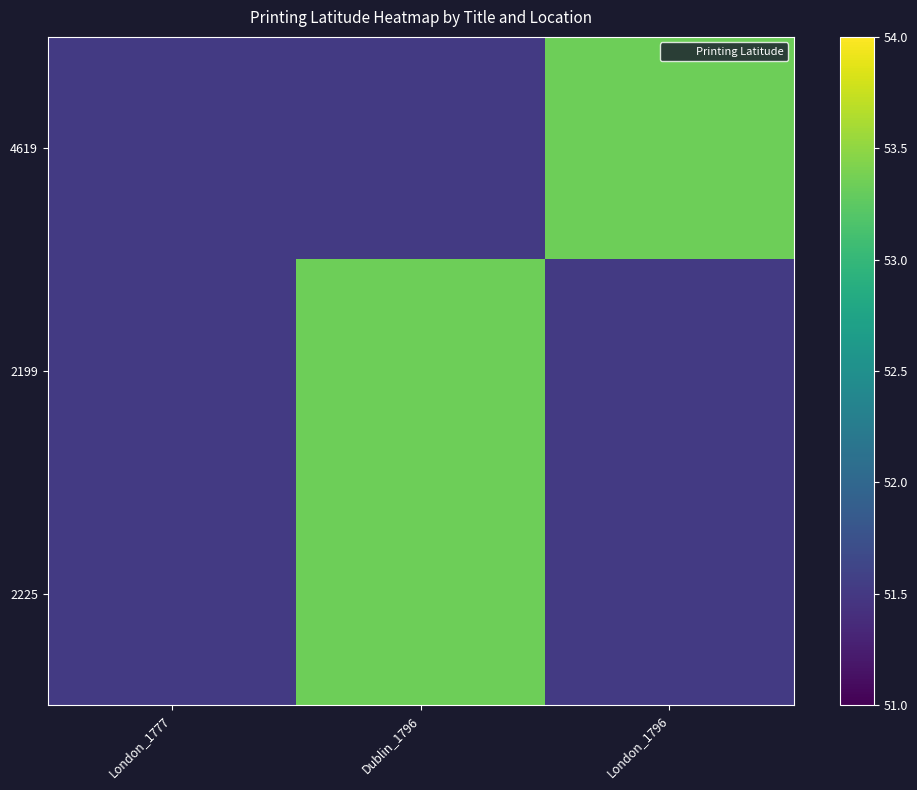

At how many categories does at least one series exceed 51?

3